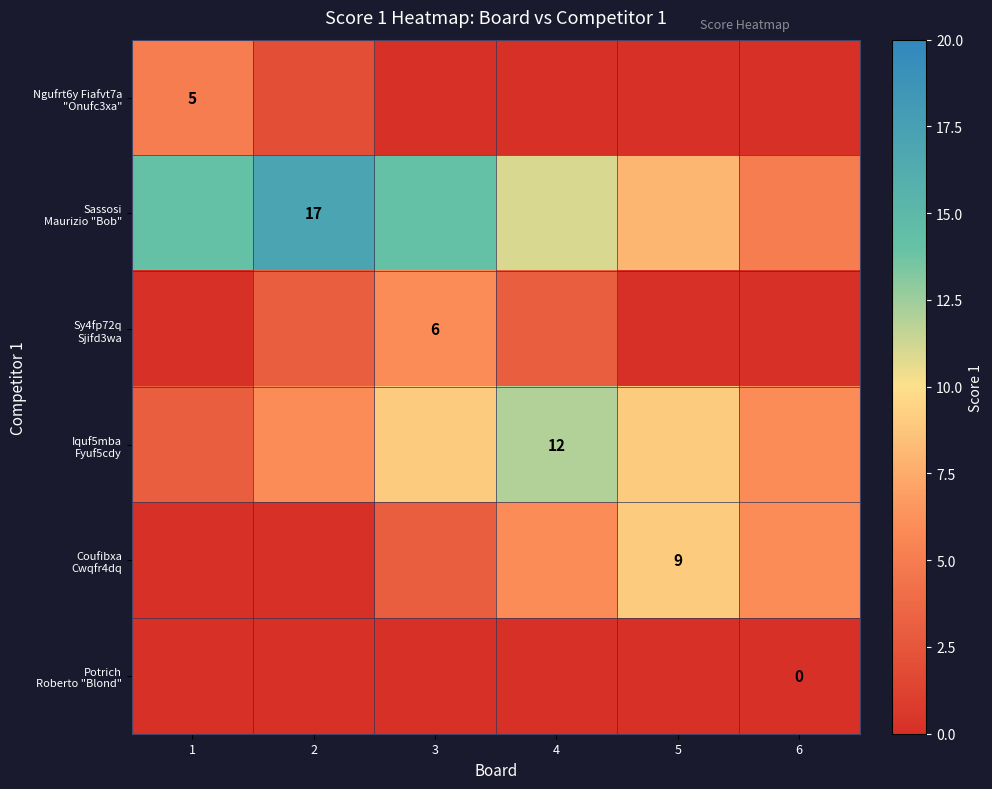

What is the sum of all Ngufrt6y Fiafvt7a "Onufc3xa" values?

7